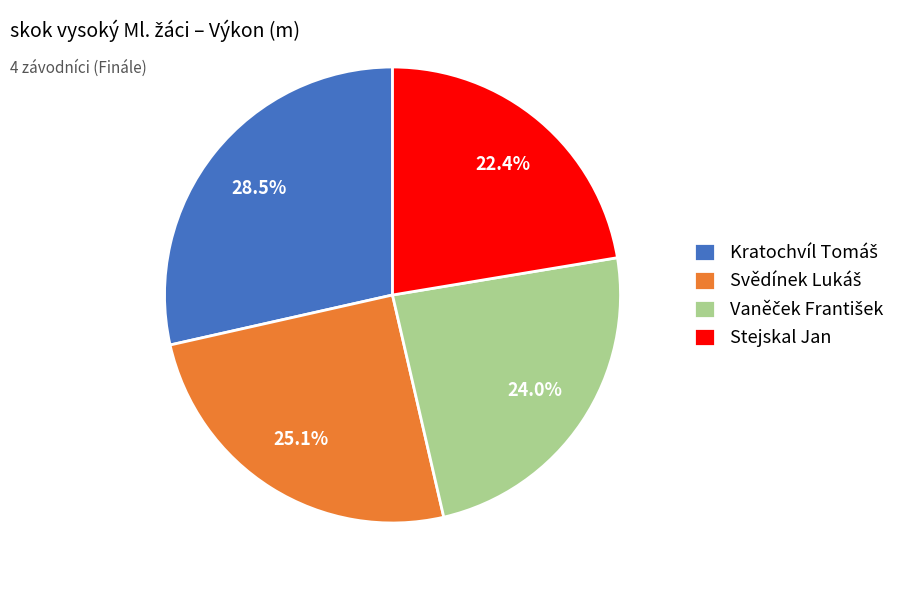

What is the smallest slice in the pie chart?

Stejskal Jan